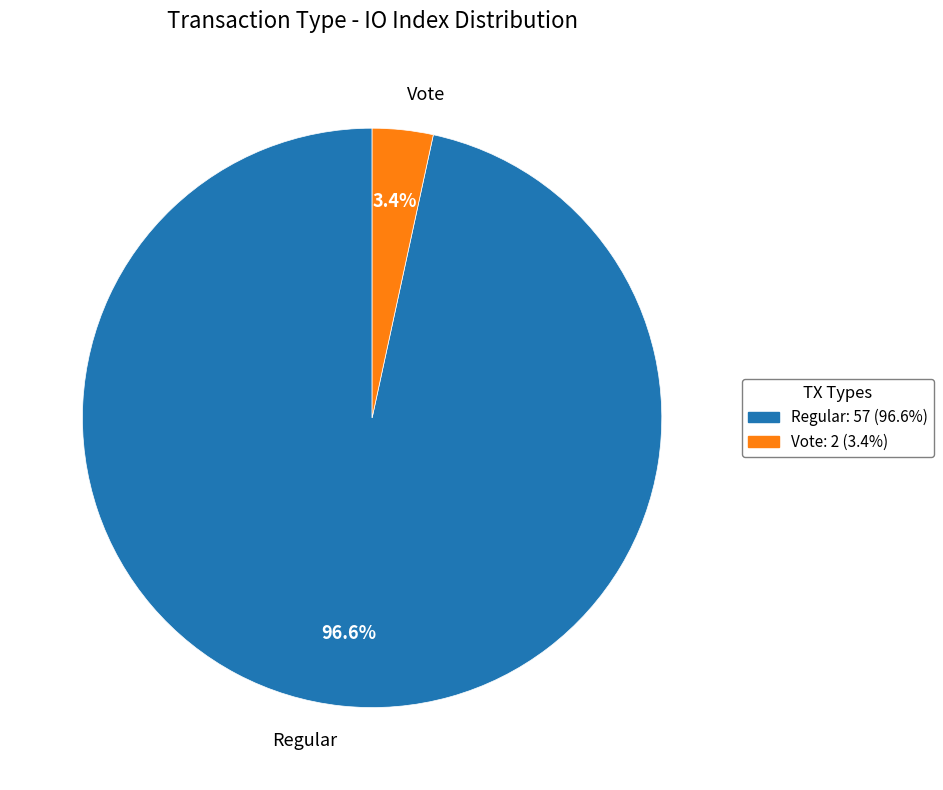

Count the number of slices in the pie.

2